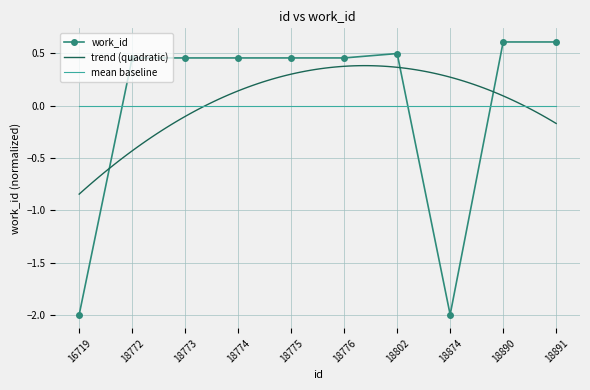

What is the value of the 5th point from the left?

0.5